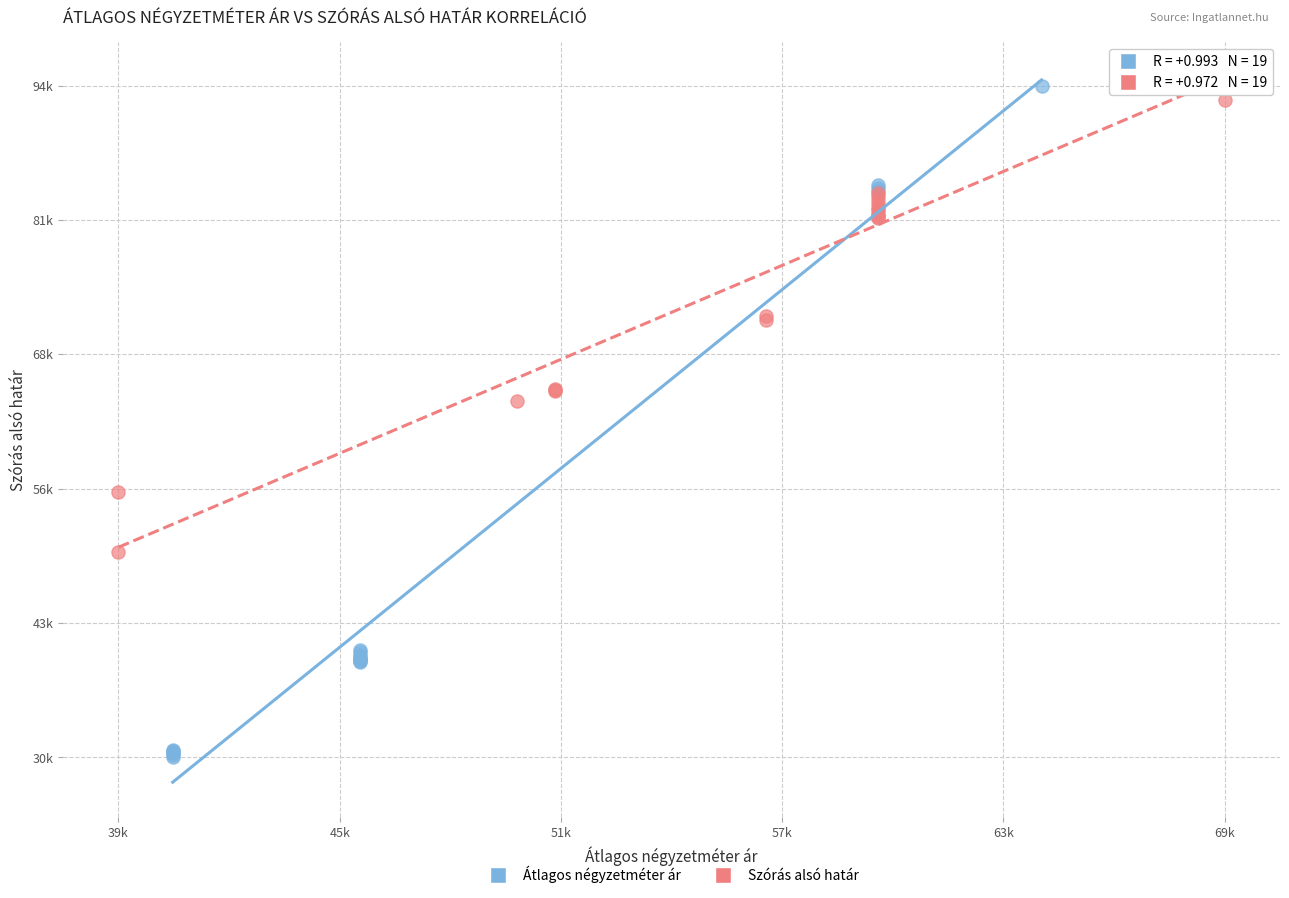

What are all the series names shown in the legend?

Átlagos négyzetméter ár, Szórás alsó határ